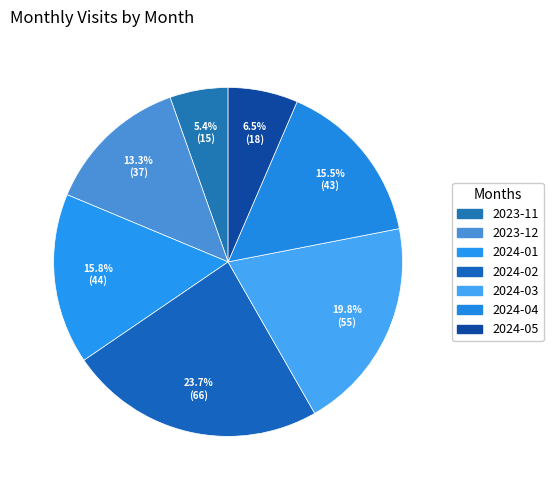

Is the sum of 2024-05 and 2023-12 greater than half?

No